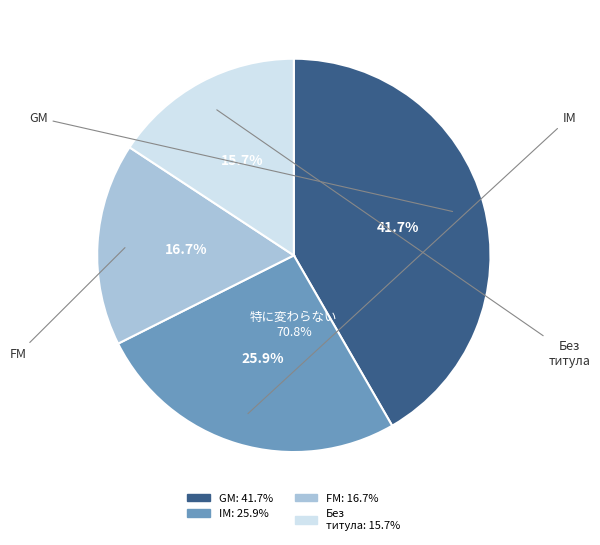

How many slices are in this pie chart?

4